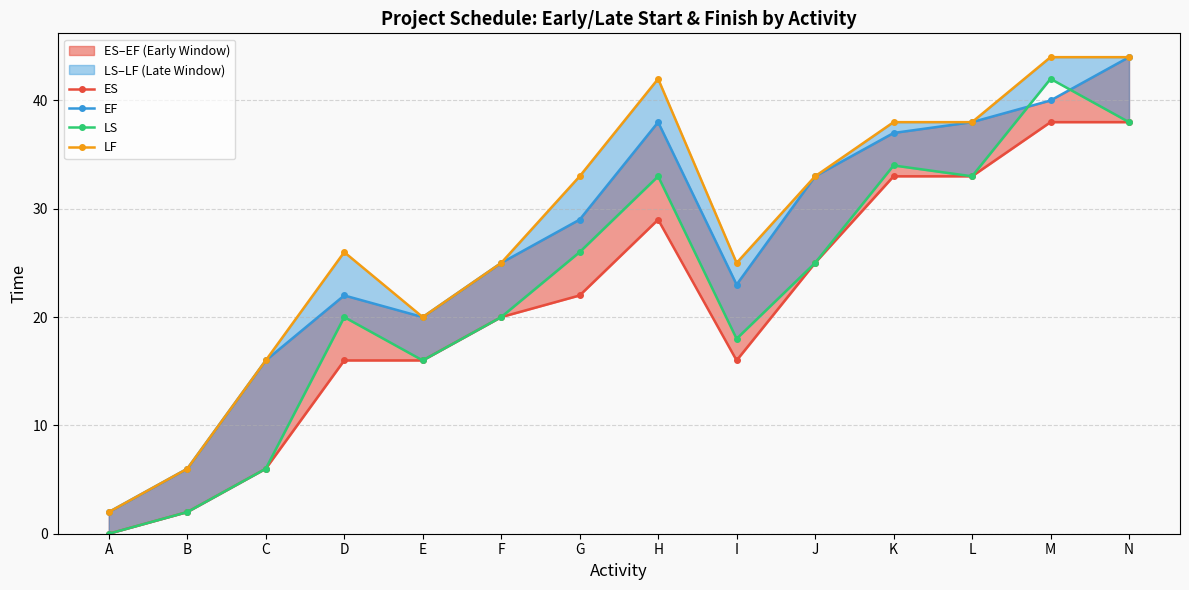

True or false: ES has a value of 25 at J.

True